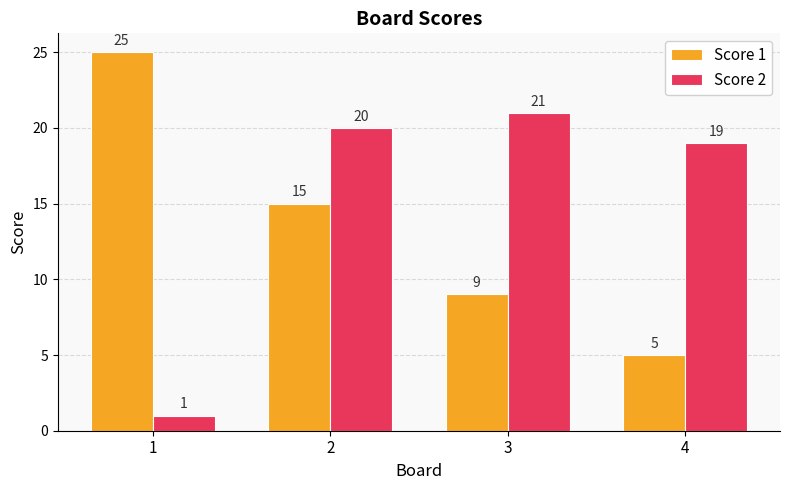

What are all the series names shown in the legend?

Score 1, Score 2